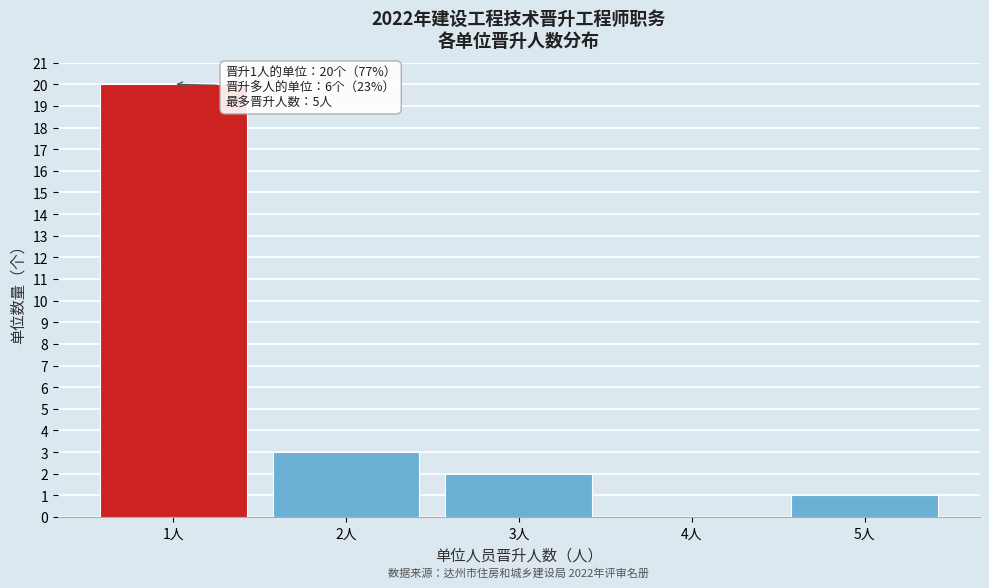

Reading left to right, extract all data points from this chart.

1人=20	2人=3	3人=2	4人=0	5人=1